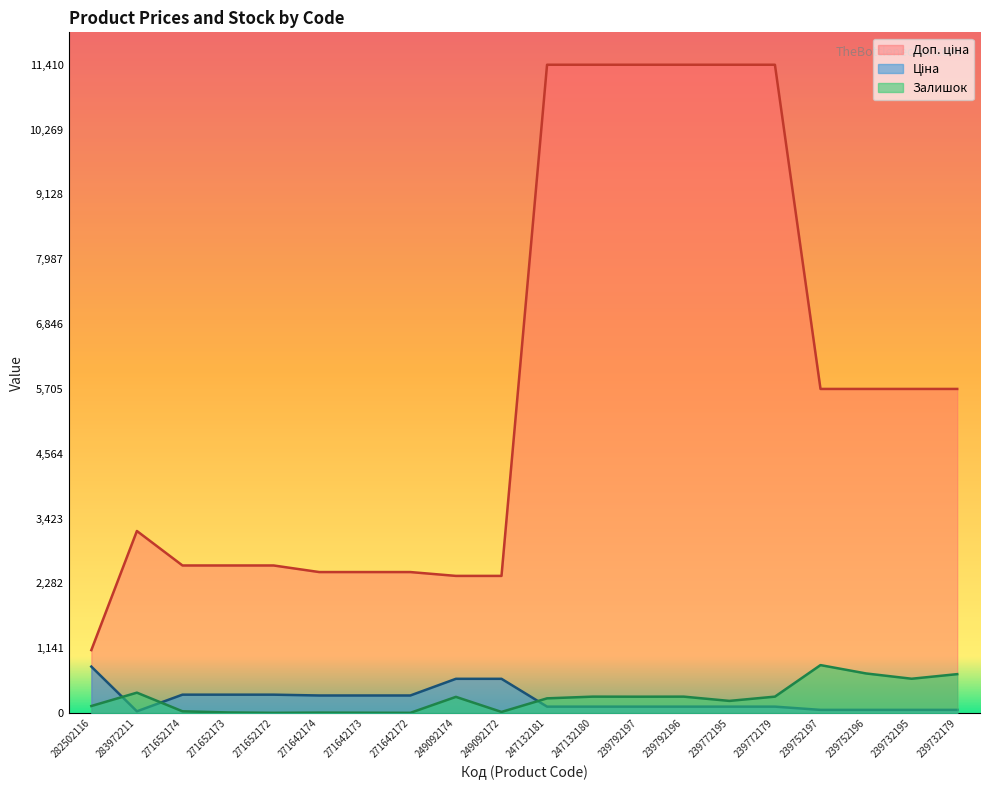

List the labels in order of Доп. ціна value, smallest first.

282502116, 249092174, 249092172, 271642174, 271642173, 271642172, 271652174, 271652173, 271652172, 283972211, 239752197, 239752196, 239732195, 239732179, 247132181, 247132180, 239792197, 239792196, 239772195, 239772179